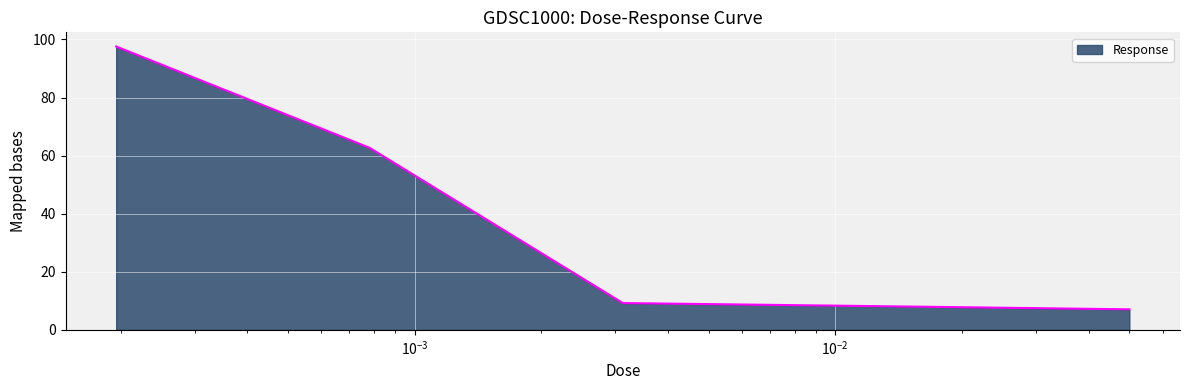

What is the greatest value displayed?

97.6